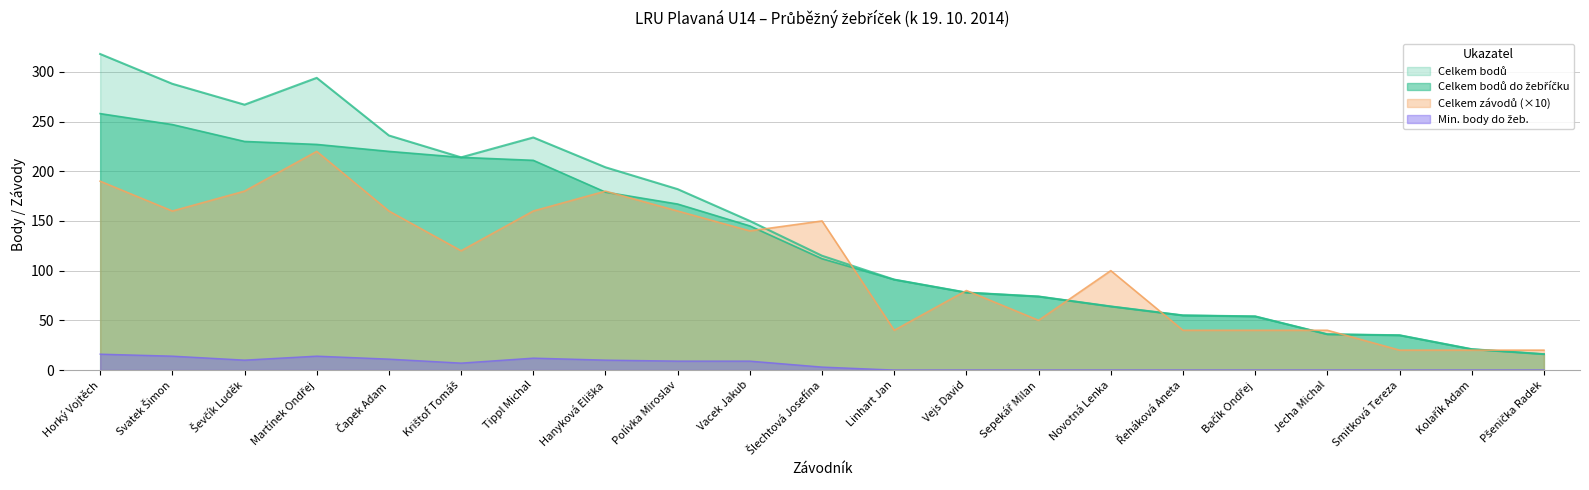

Reading right to left, transcribe all the data shown in this chart.

Celkem bodů: Pšenička Radek=16	Kolařík Adam=21	Smitková Tereza=35	Jecha Michal=36	Bačík Ondřej=54	Řeháková Aneta=55	Novotná Lenka=64	Sepekář Milan=74	Vejs David=78	Linhart Jan=91	Šlechtová Josefína=115	Vacek Jakub=150	Polívka Miroslav=182	Hanyková Eliška=204	Tippl Michal=234	Krištof Tomáš=214	Čapek Adam=236	Martínek Ondřej=294	Ševčík Luděk=267	Svatek Šimon=288	Horký Vojtěch=318
Celkem bodů do žebříčku: Pšenička Radek=16	Kolařík Adam=21	Smitková Tereza=35	Jecha Michal=36	Bačík Ondřej=54	Řeháková Aneta=55	Novotná Lenka=64	Sepekář Milan=74	Vejs David=78	Linhart Jan=91	Šlechtová Josefína=112	Vacek Jakub=145	Polívka Miroslav=167	Hanyková Eliška=179	Tippl Michal=211	Krištof Tomáš=214	Čapek Adam=220	Martínek Ondřej=227	Ševčík Luděk=230	Svatek Šimon=247	Horký Vojtěch=258
Celkem závodů: Pšenička Radek=20	Kolařík Adam=20	Smitková Tereza=20	Jecha Michal=40	Bačík Ondřej=40	Řeháková Aneta=40	Novotná Lenka=100	Sepekář Milan=50	Vejs David=80	Linhart Jan=40	Šlechtová Josefína=150	Vacek Jakub=140	Polívka Miroslav=160	Hanyková Eliška=180	Tippl Michal=160	Krištof Tomáš=120	Čapek Adam=160	Martínek Ondřej=220	Ševčík Luděk=180	Svatek Šimon=160	Horký Vojtěch=190
Min. body do žeb.: Pšenička Radek=0	Kolařík Adam=0	Smitková Tereza=0	Jecha Michal=0	Bačík Ondřej=0	Řeháková Aneta=0	Novotná Lenka=0	Sepekář Milan=0	Vejs David=0	Linhart Jan=0	Šlechtová Josefína=3	Vacek Jakub=9	Polívka Miroslav=9	Hanyková Eliška=10	Tippl Michal=12	Krištof Tomáš=7	Čapek Adam=11	Martínek Ondřej=14	Ševčík Luděk=10	Svatek Šimon=14	Horký Vojtěch=16